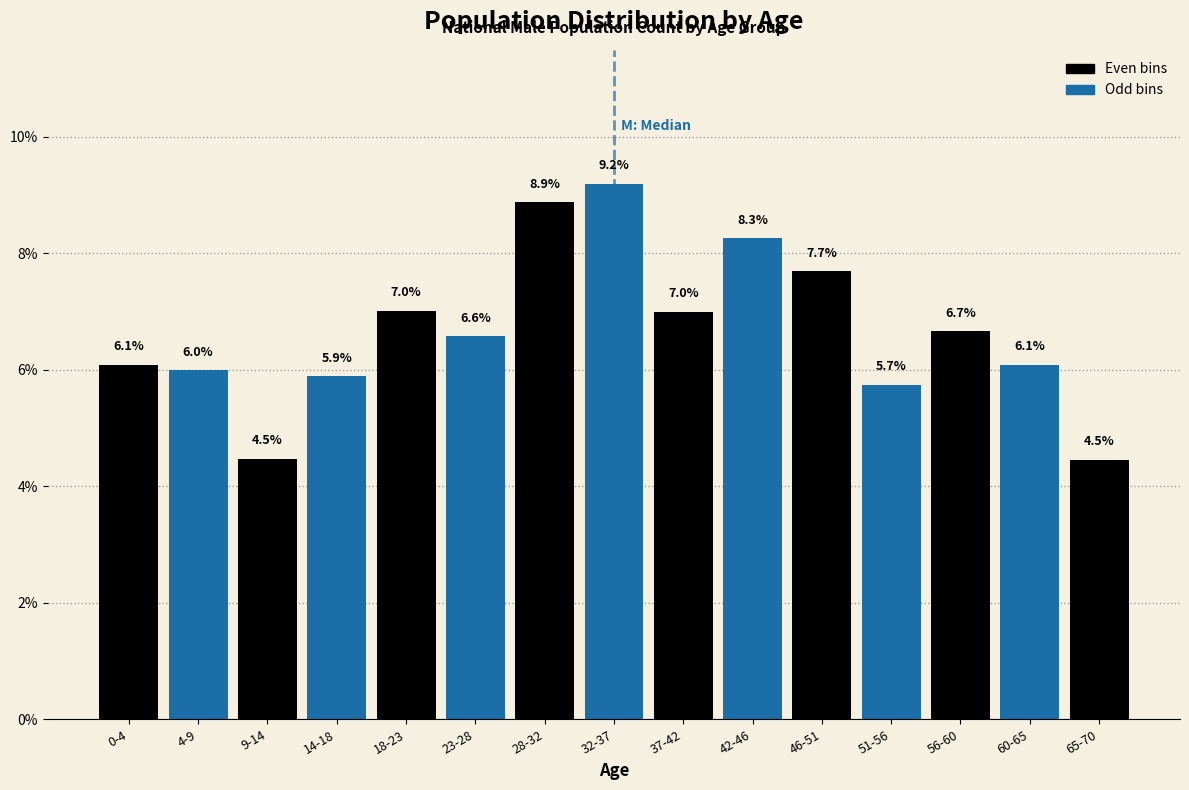

Reading right to left, extract all data points from this chart.

65-70=4.5	60-65=6.1	56-60=6.7	51-56=5.7	46-51=7.7	42-46=8.3	37-42=7.0	32-37=9.2	28-32=8.9	23-28=6.6	18-23=7.0	14-18=5.9	9-14=4.5	4-9=6.0	0-4=6.1